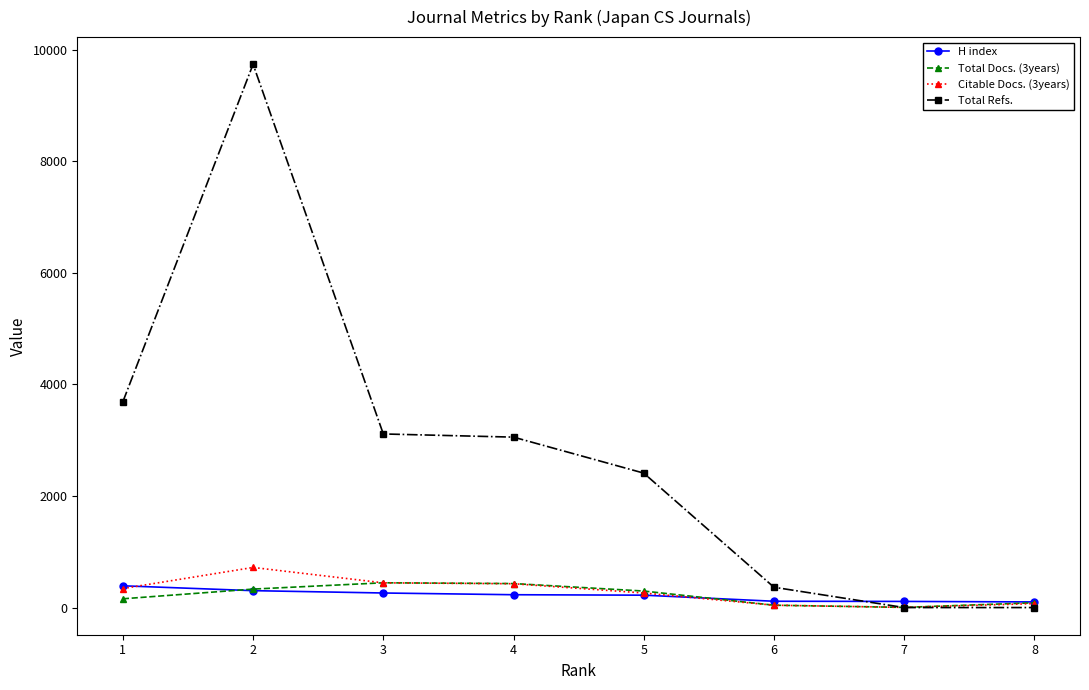

Between 1 and 2, which series saw the biggest shift?

Total Refs.